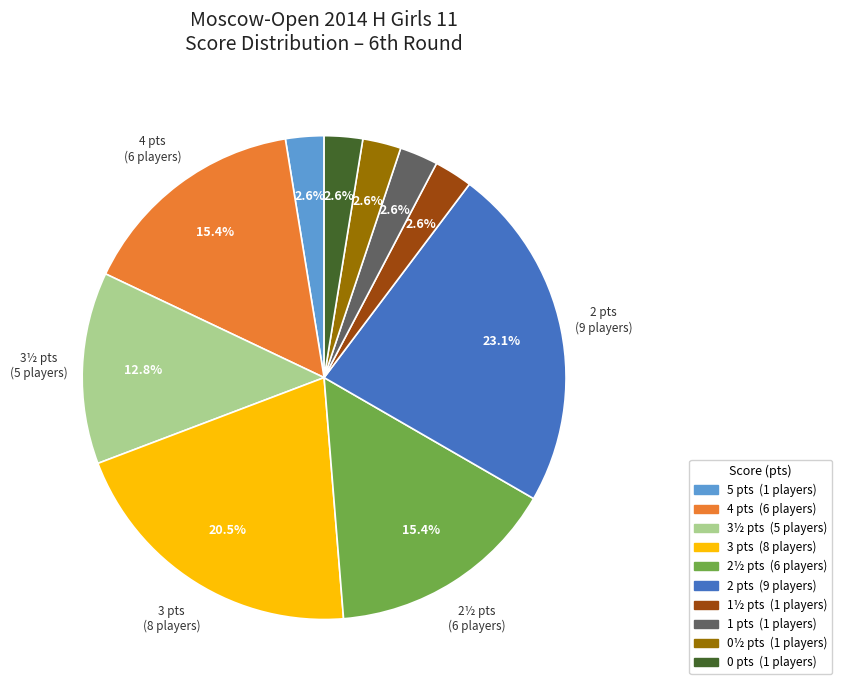

Does any single category account for the majority?

No